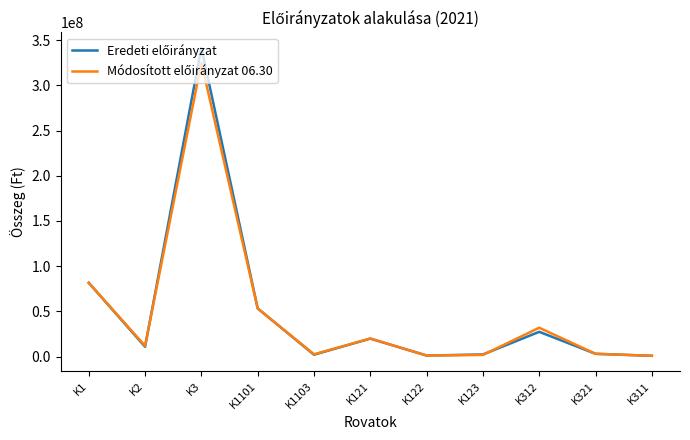

What is the greatest value displayed?

341413654